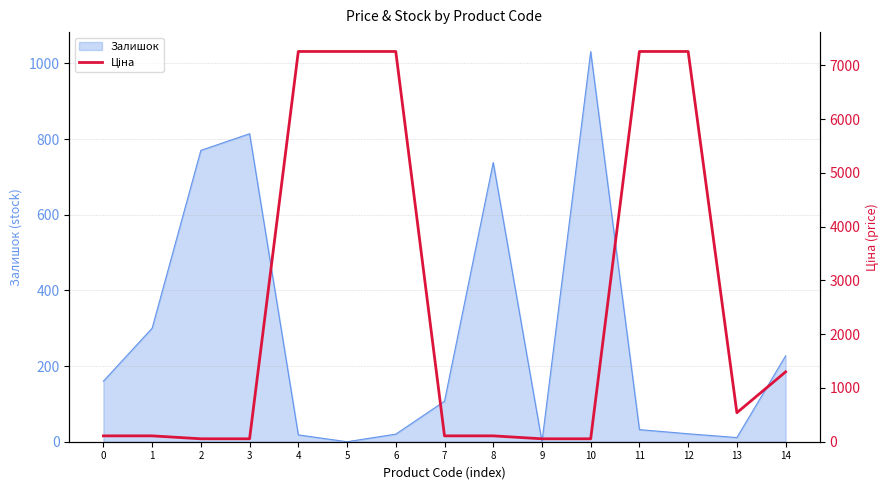

Reading right to left, extract all data points from this chart.

14=1299.5	13=539.5	12=7258.9	11=7258.9	10=54.5	9=54.5	8=109.0	7=109.0	6=7258.9	5=7258.9	4=7258.9	3=54.5	2=54.5	1=109.0	0=109.0